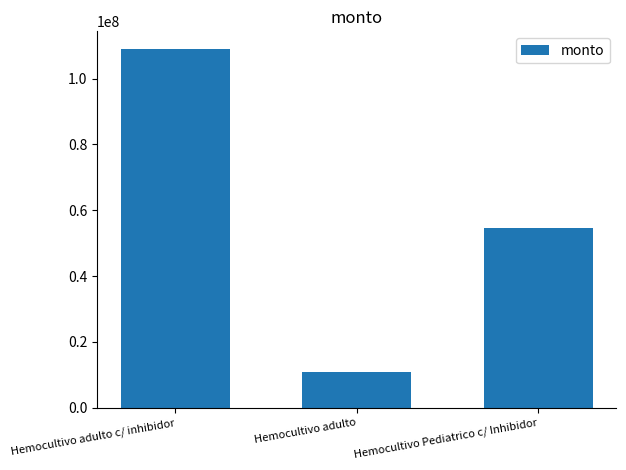

At which label does the data first exceed 54450000?

Hemocultivo adulto c/ inhibidor